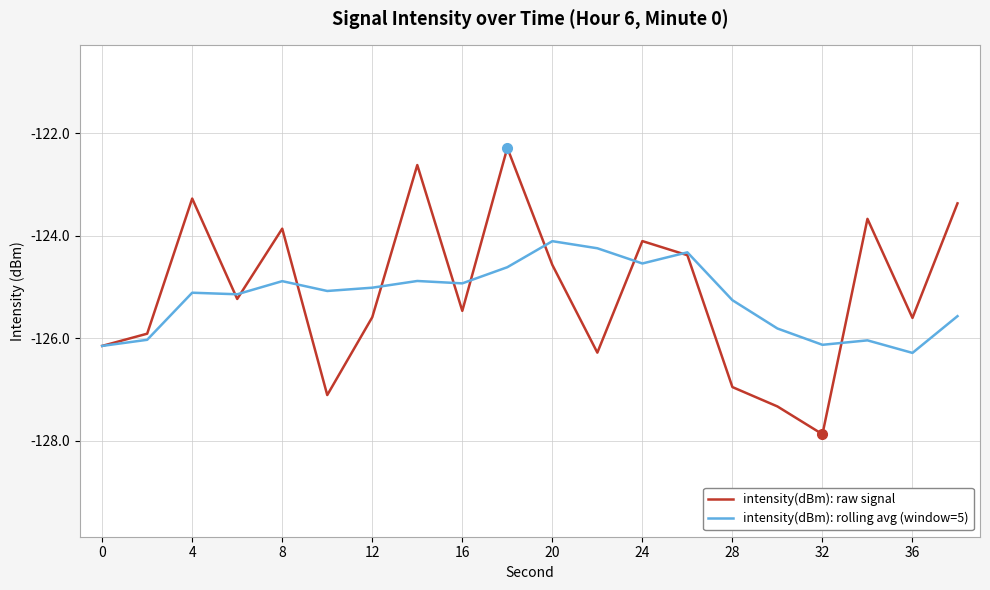

Rank the series by their maximum value, from lowest to highest.

intensity(dBm): rolling avg (window=5), intensity(dBm): raw signal